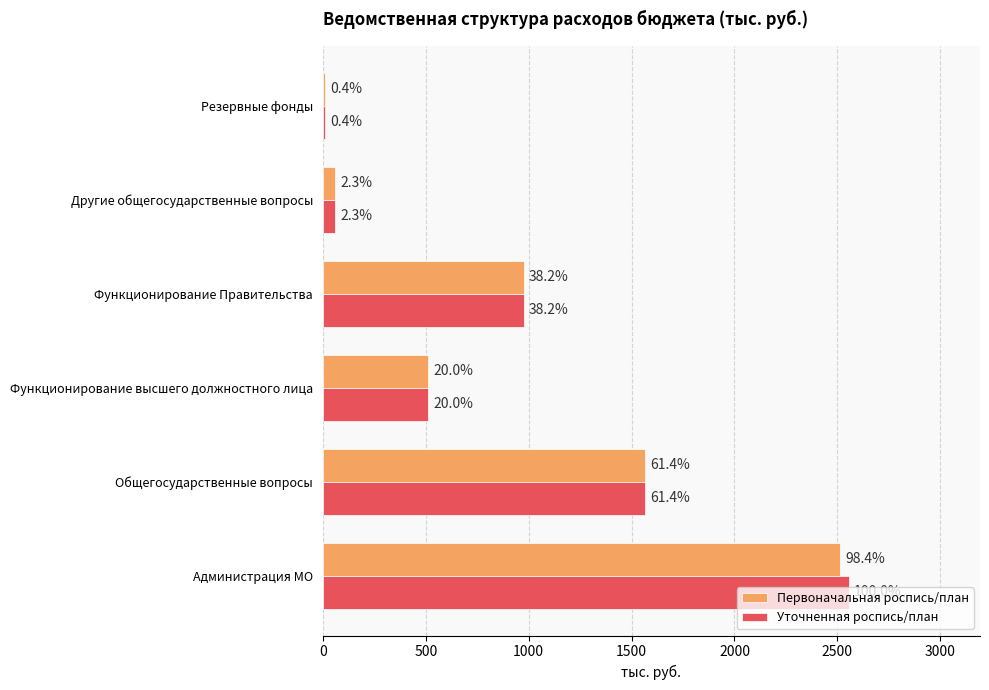

What are all the series names shown in the legend?

Первоначальная роспись/план, Уточненная роспись/план